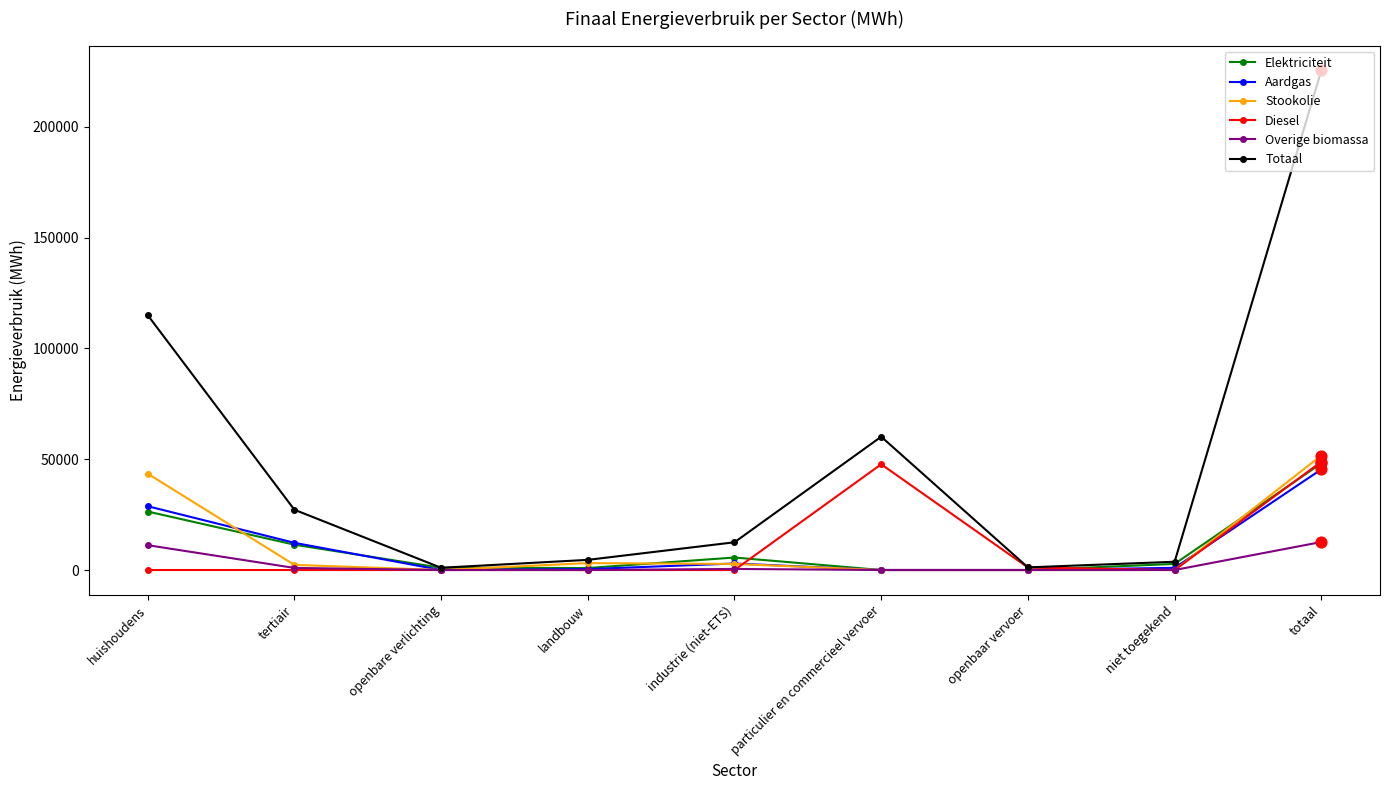

Which series changed the most between particulier en commercieel vervoer and niet toegekend?

Totaal